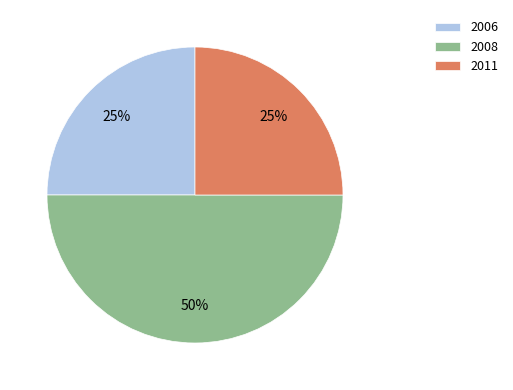

Which category has the biggest portion of the pie?

2008